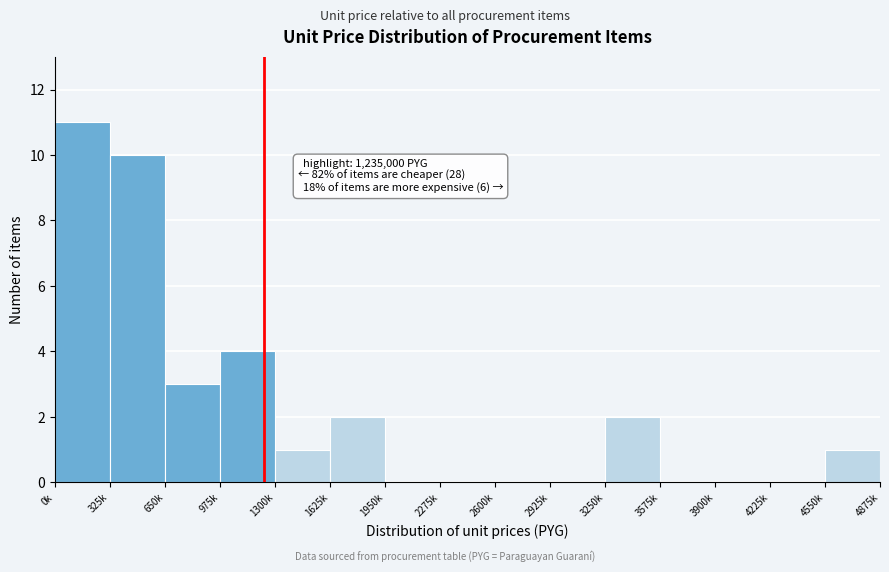

Reading left to right, list all the values displayed in this chart.

0k=11	325k=10	650k=3	975k=4	1300k=1	1625k=2	1950k=0	2275k=0	2600k=0	2925k=0	3250k=2	3575k=0	3900k=0	4225k=0	4550k=1